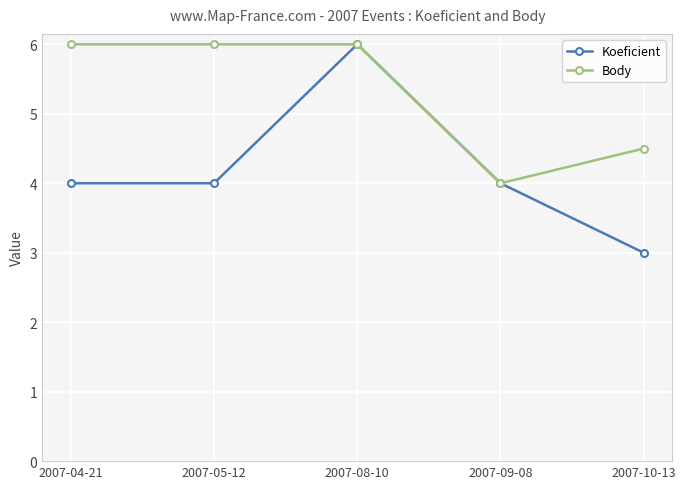

What position from the right is 2007-05-12?

4